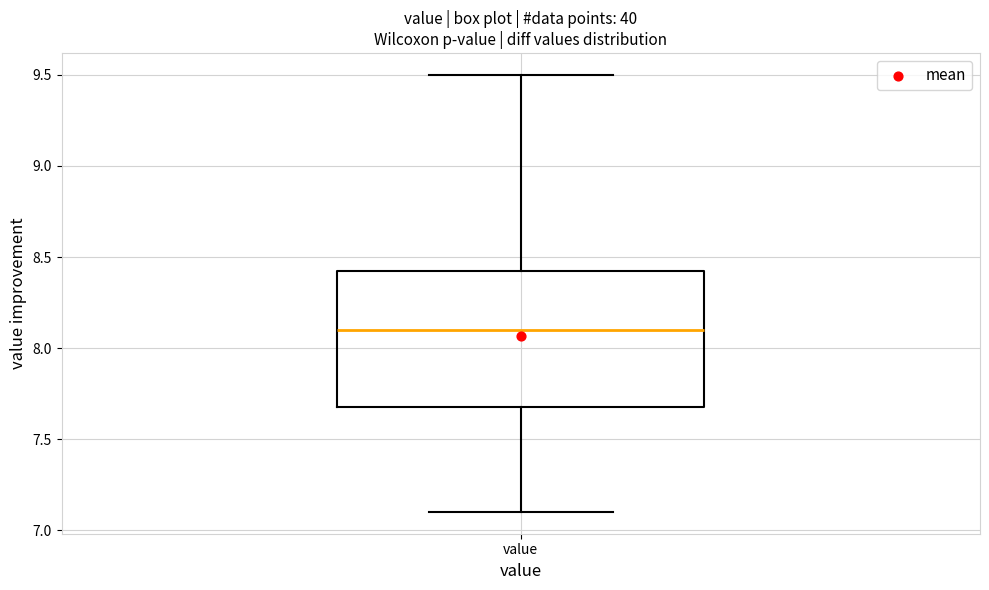

Transcribe this box plot: give where the median line is, the range the box spans, and where the two whiskers end, as read against the y-axis. The values are not printed on the chart, so give them approximately, as read against the axis.

median 8.10, box 7.70 to 8.45, whiskers 7.10 to 9.50